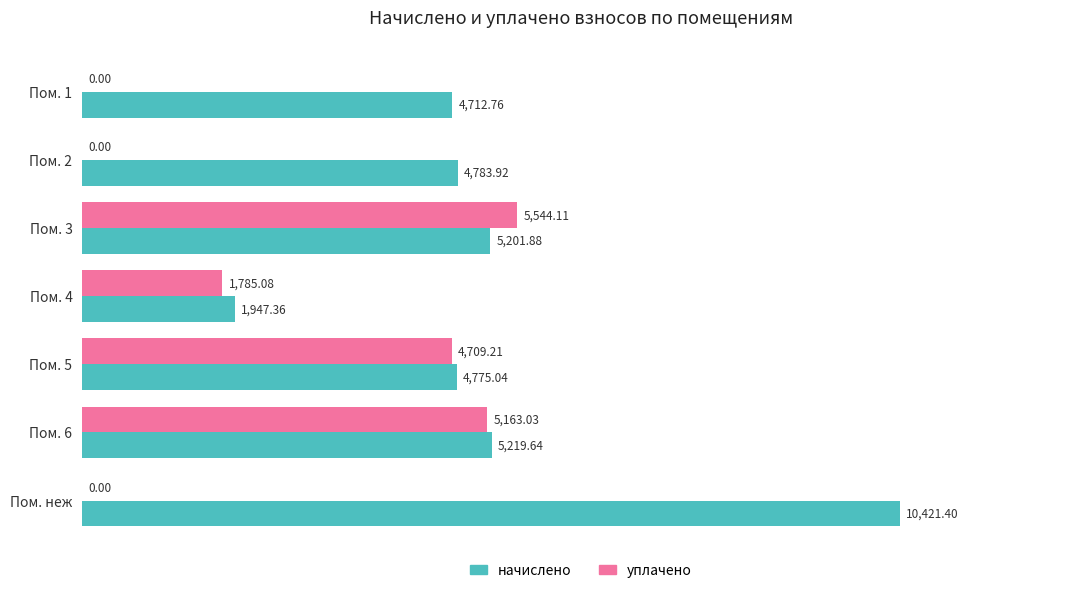

Which category has the highest value in the уплачено series?

Пом. 3